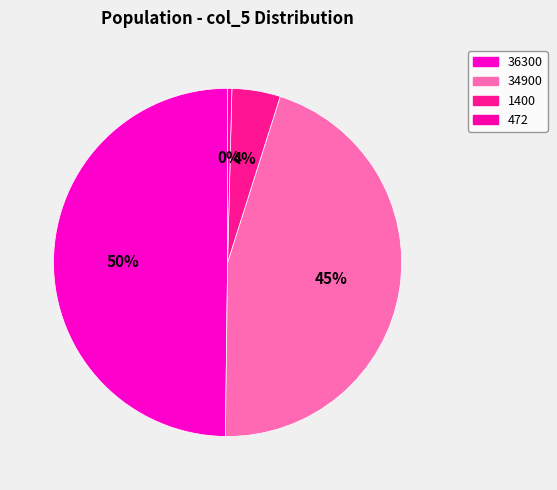

True or false: 34900 accounts for 45% of the total.

True